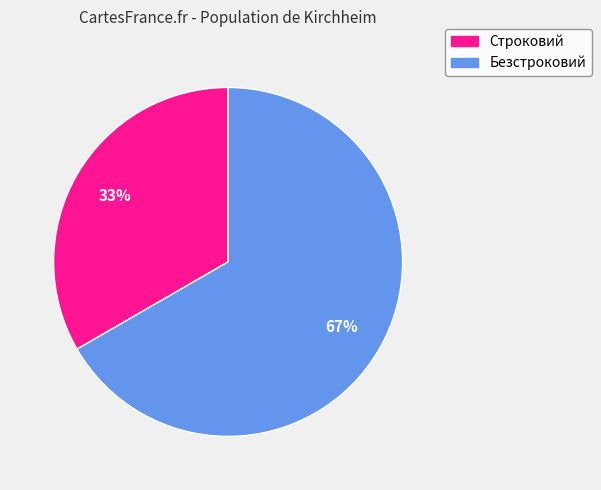

How many slices are in this pie chart?

2